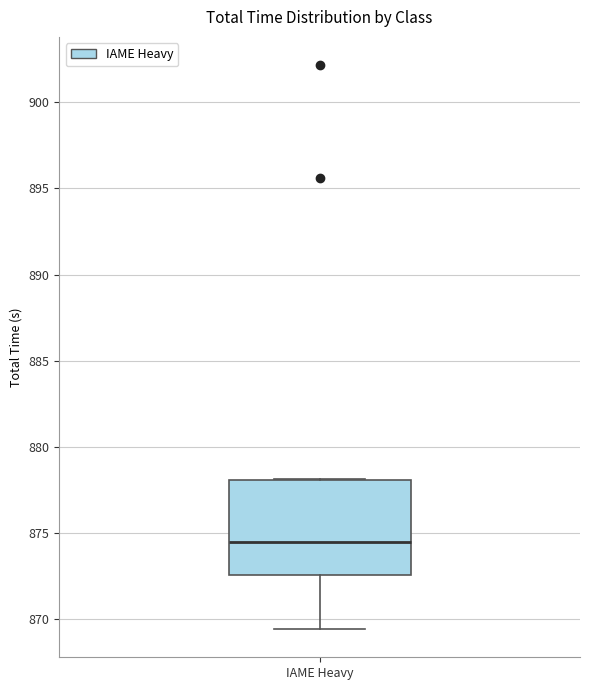

Where is the lower edge of the box for IAME Heavy on the y-axis? The values are not printed on the chart, so give them approximately, as read against the axis.

872.5